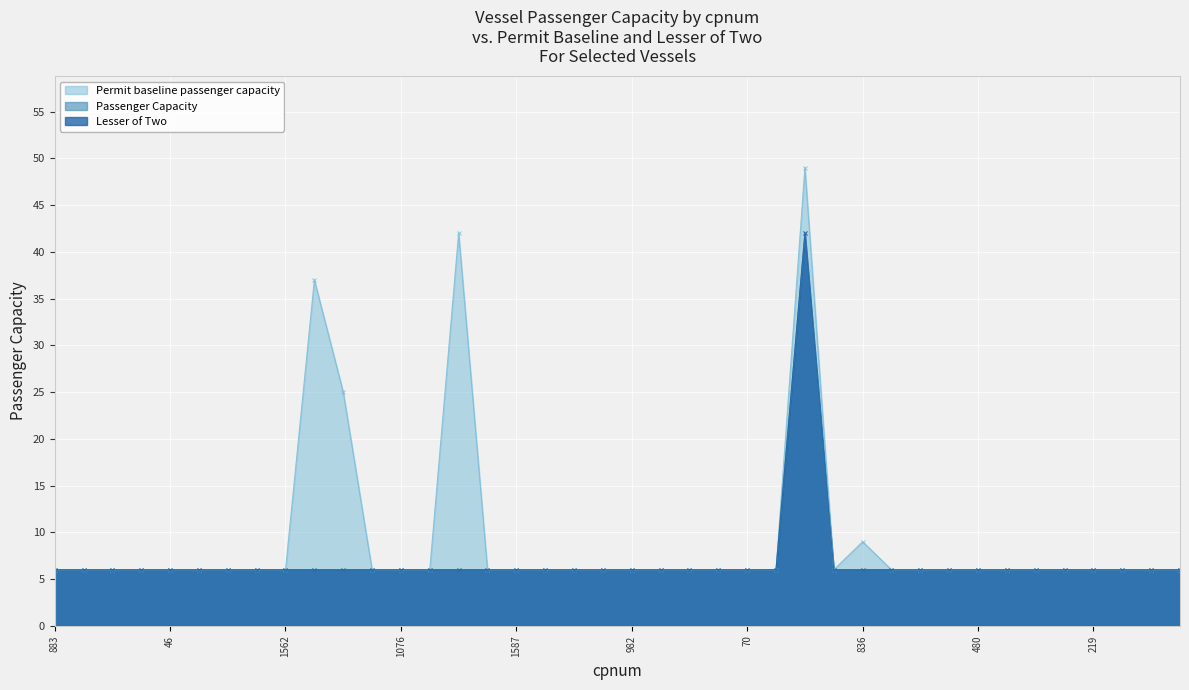

What is the highest value of the Passenger Capacity series?

42